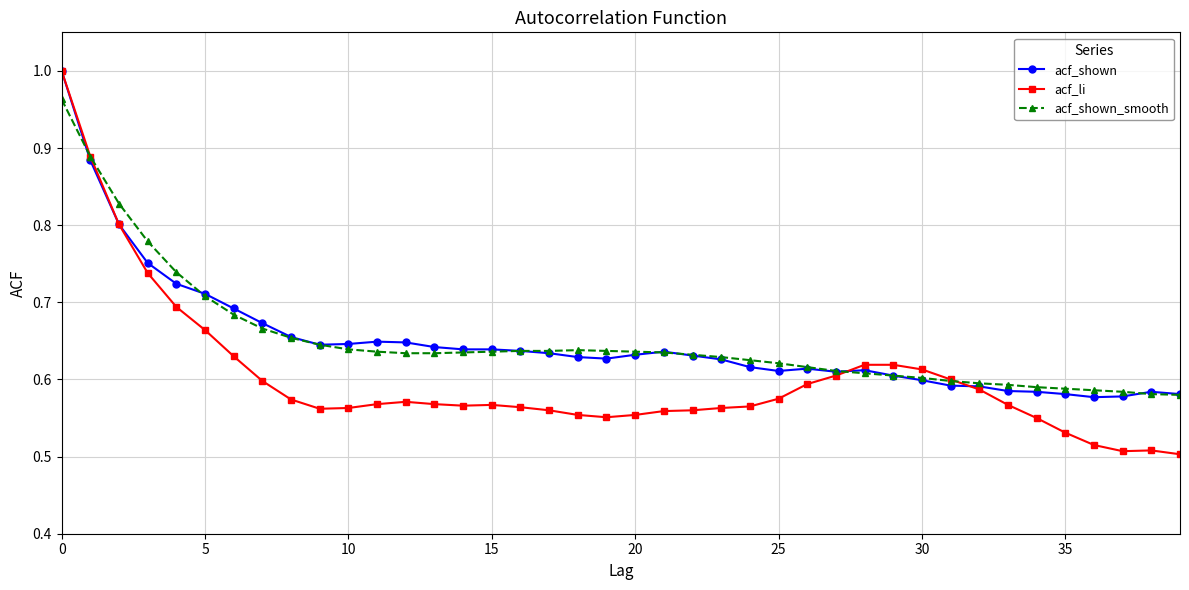

Which series has the largest range (max minus min)?

acf_li